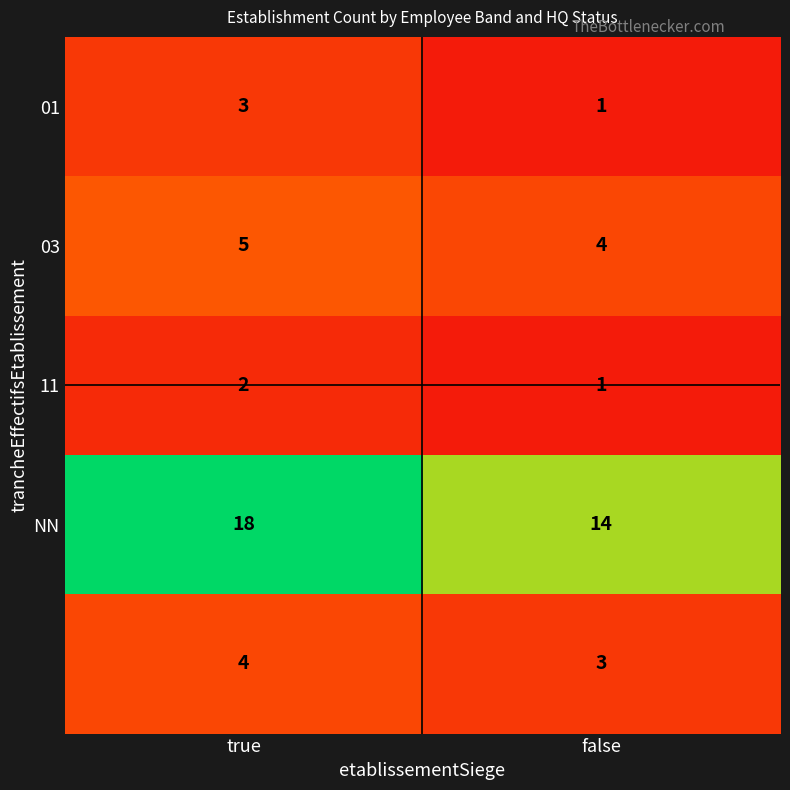

Which label corresponds to the smallest value in the chart?

false